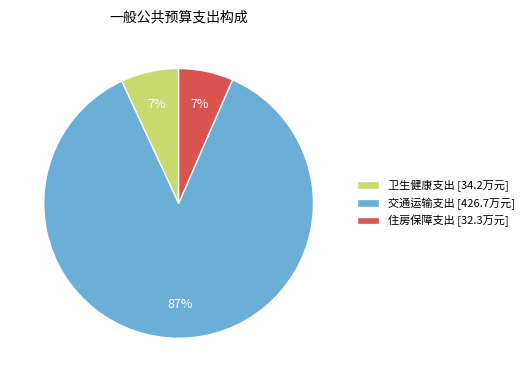

Combined, do 卫生健康支出 and 住房保障支出 account for over 50%?

No